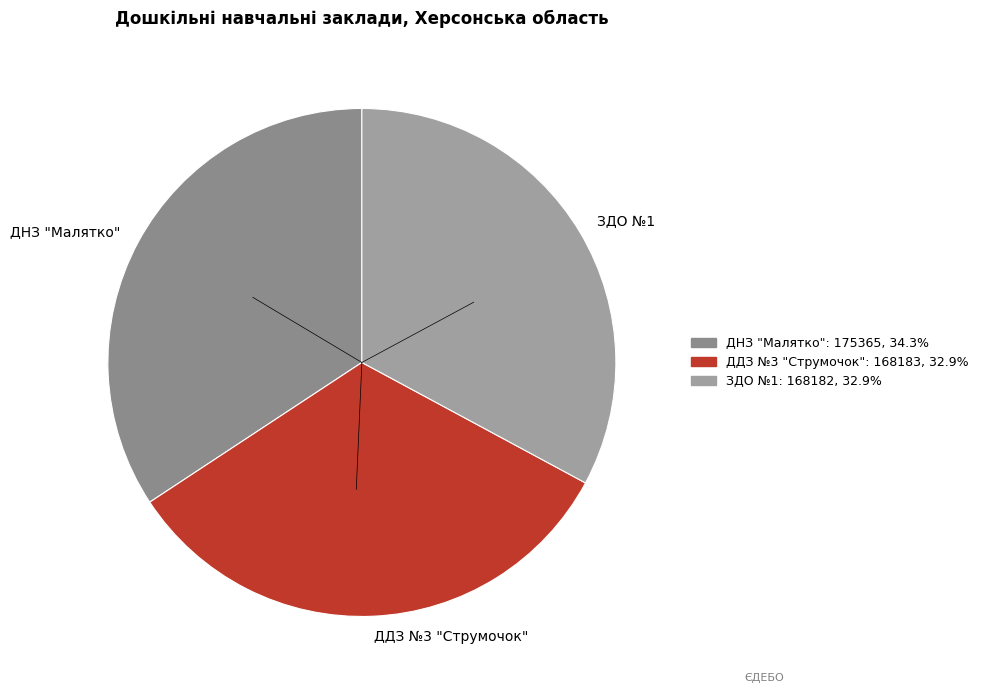

Do ДНЗ "Малятко" and ЗДО №1 together represent more than half of the pie?

Yes